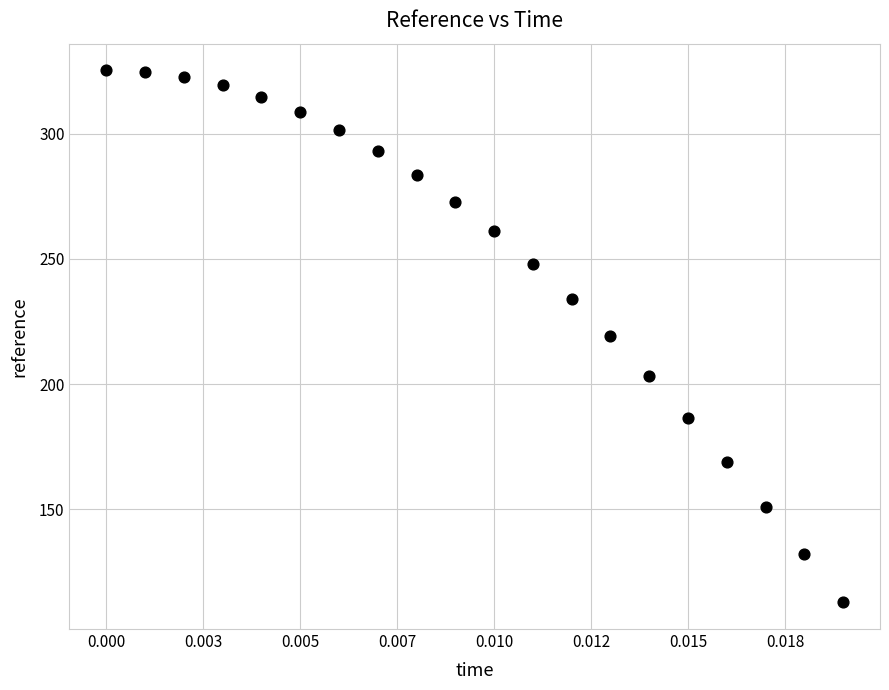

What is the range of Y values (max minus min)?

212.5